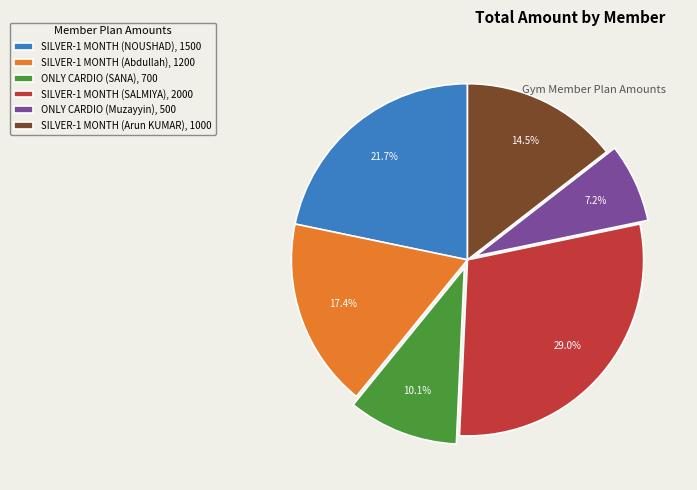

To the nearest percent, what is the difference between the largest and smallest slice percentages?

22%